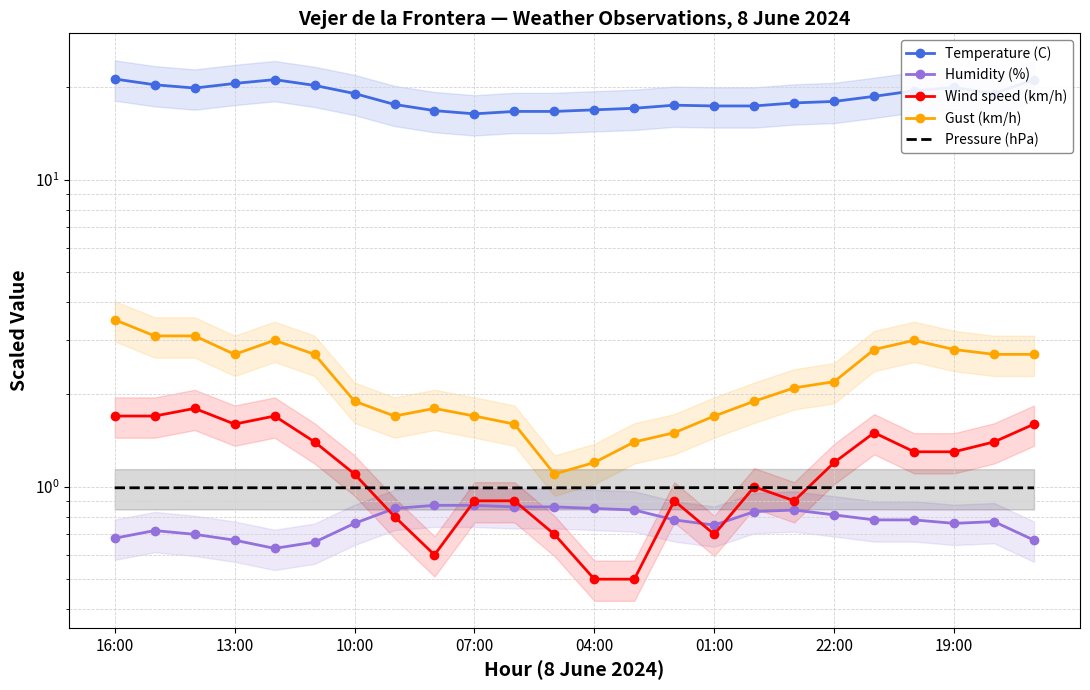

What is the sum of the Pressure (hPa) values at 10 and 9?

2.0